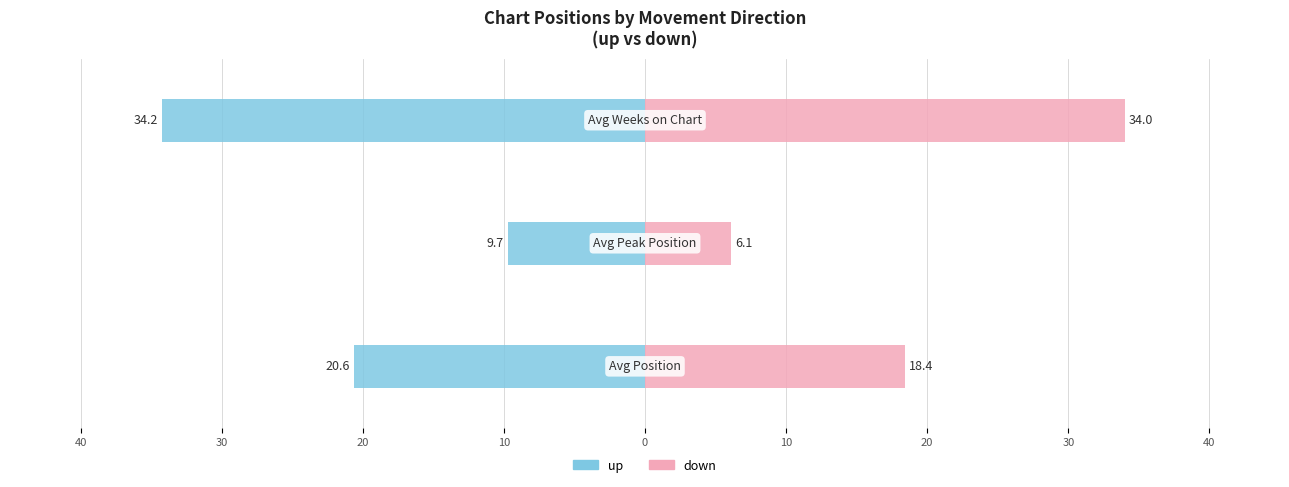

What is the difference between the highest and lowest values at 40?

39.0